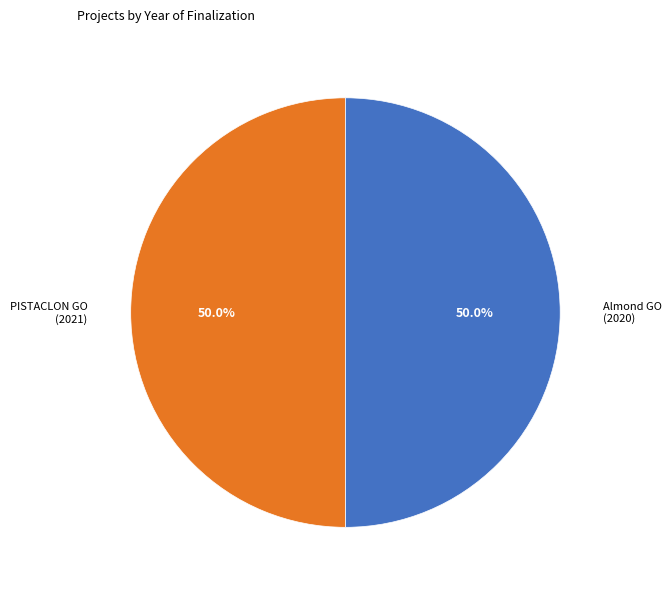

Approximately how many times larger is the value at Almond GO (2020) compared to PISTACLON GO (2021)?

1.0